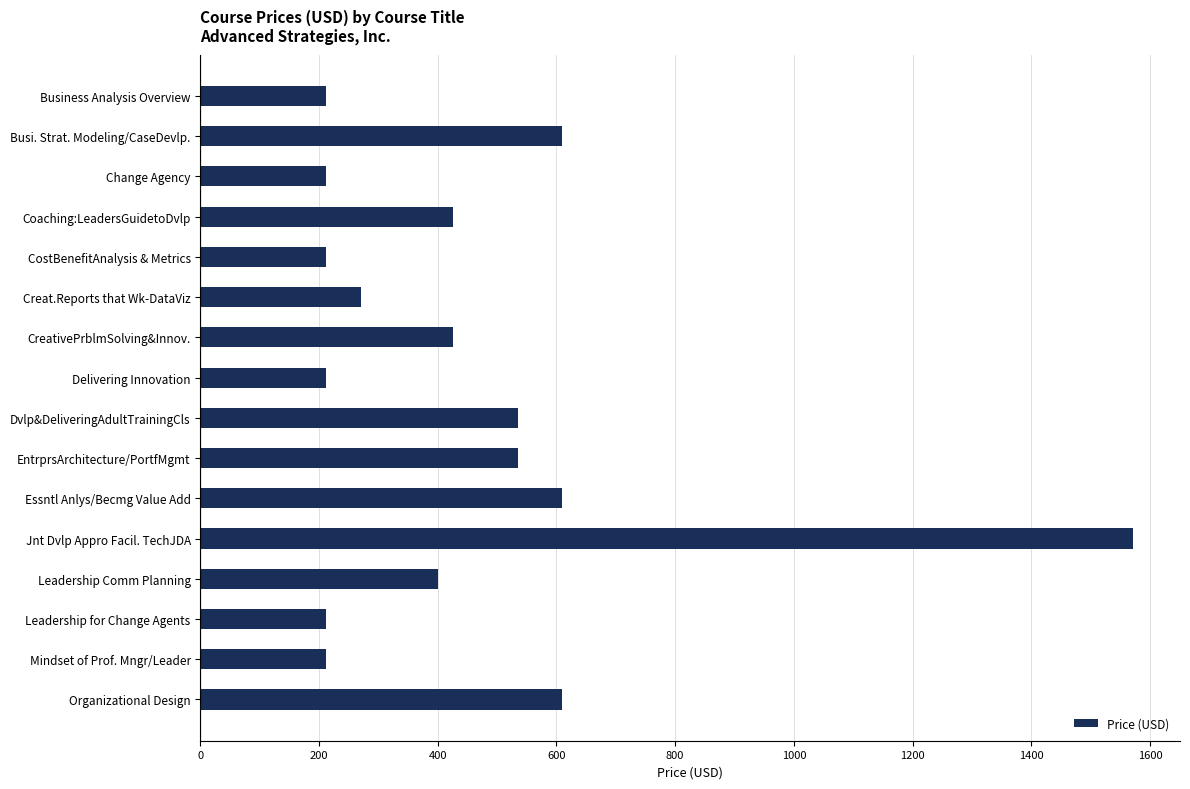

Reading bottom to top, extract all data points from this chart.

610	212	212	400	1572	610	535	535	212	425	270	212	425	212	610	212